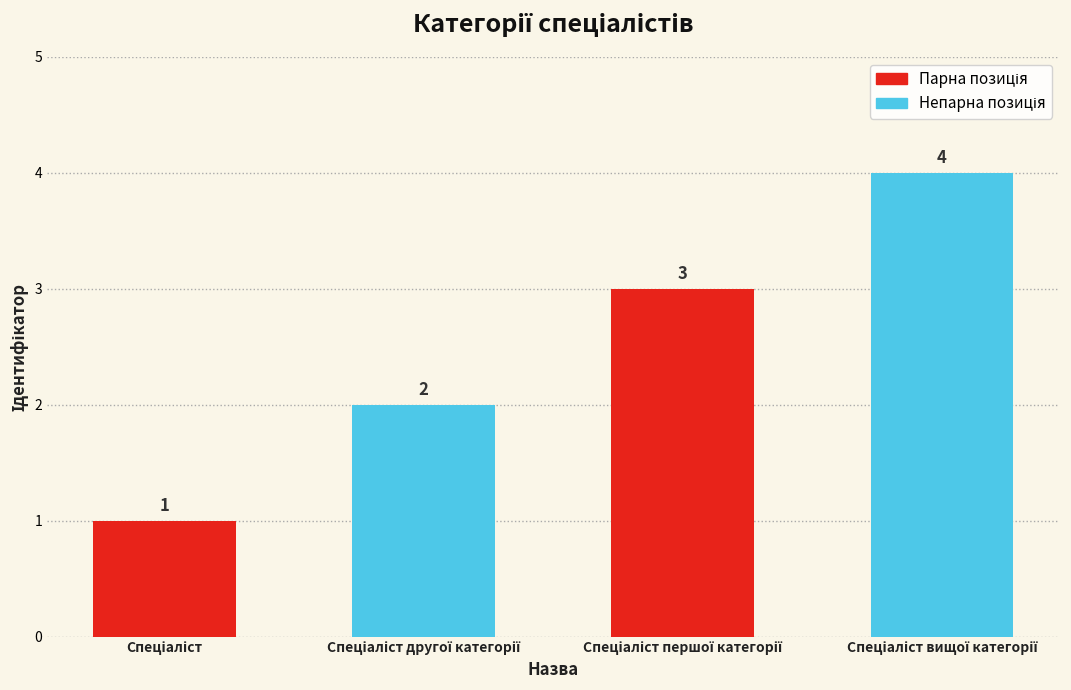

How many values are between 2 and 4?

3